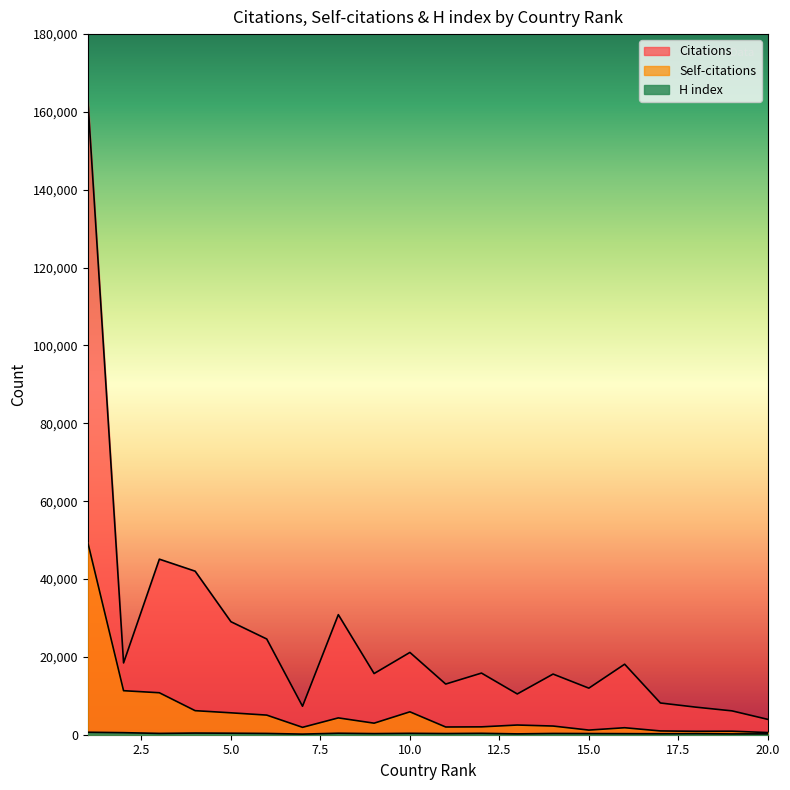

What is the total value across all series at 9?

18970